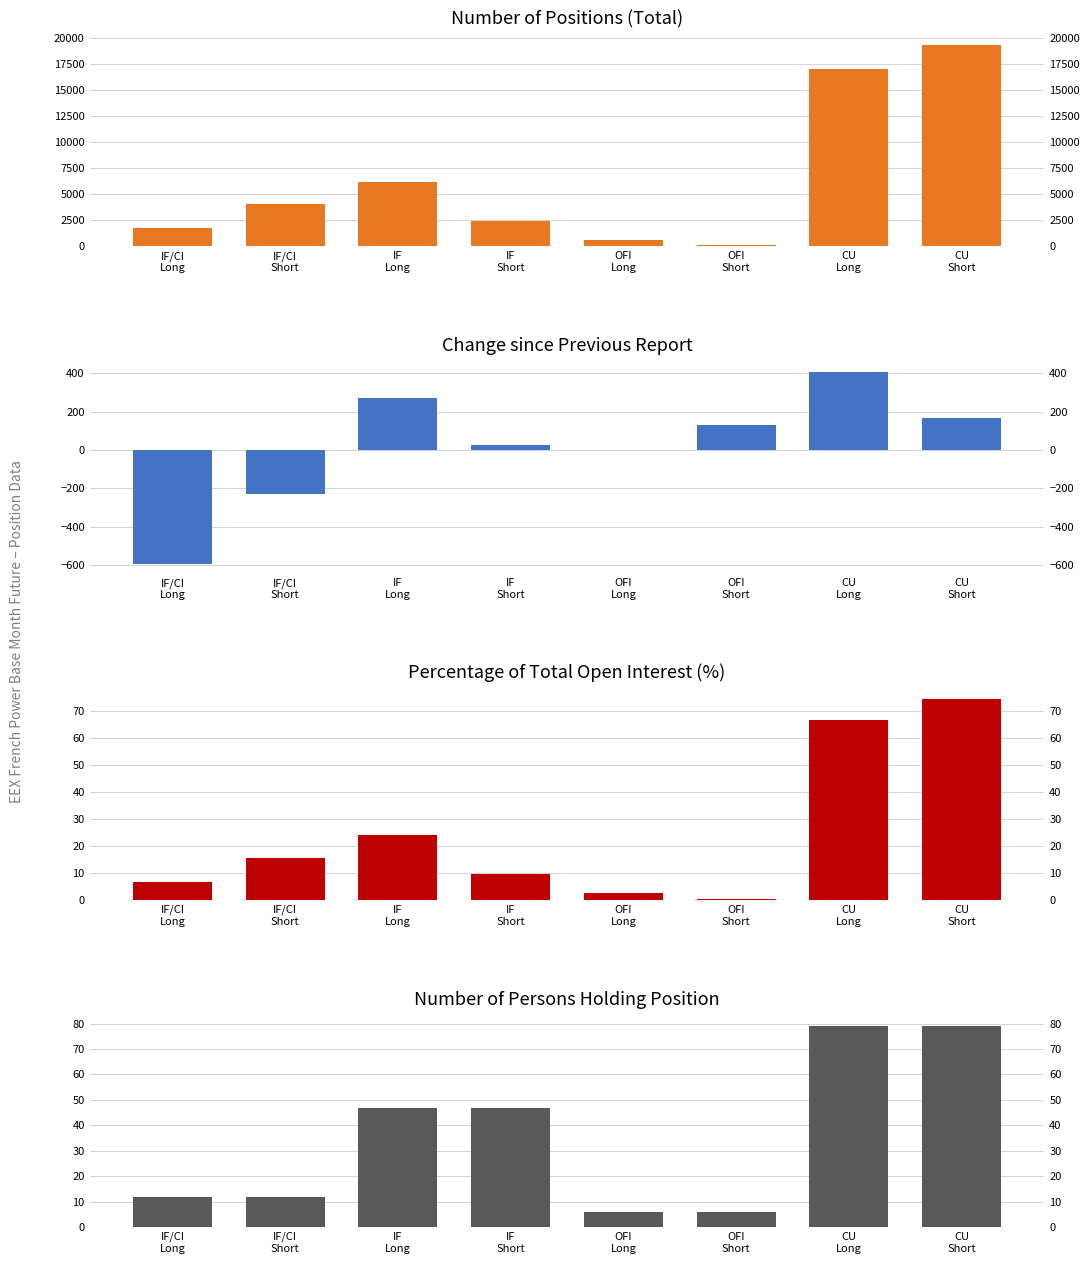

Which category has the highest value in the Percentage of Total Open Interest series?

CU
Short